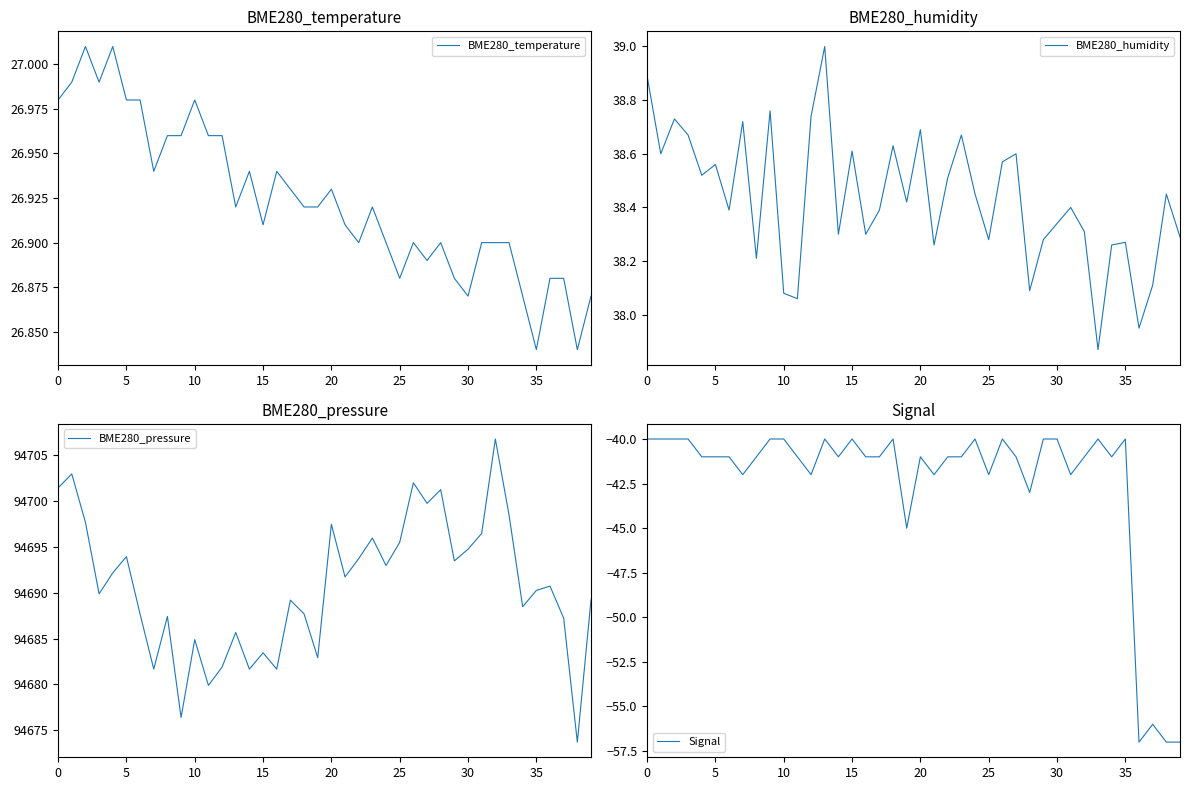

Rank the series at 18 from lowest to highest value.

Signal, BME280_temperature, BME280_humidity, BME280_pressure